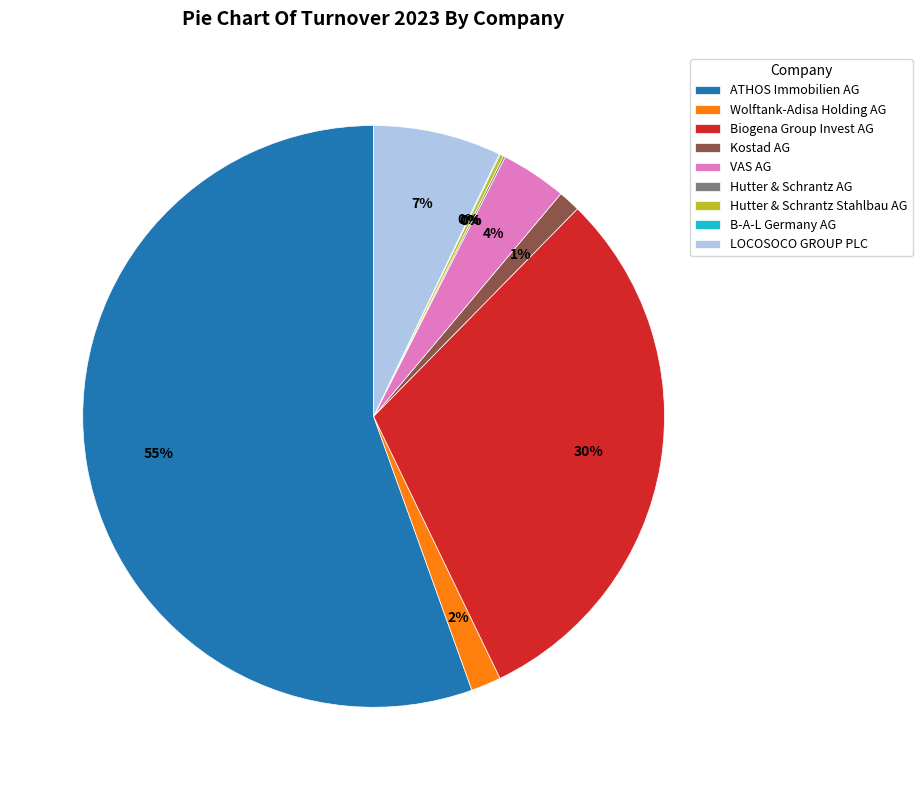

Is the sum of Wolftank-Adisa Holding AG and ATHOS Immobilien AG greater than half?

Yes